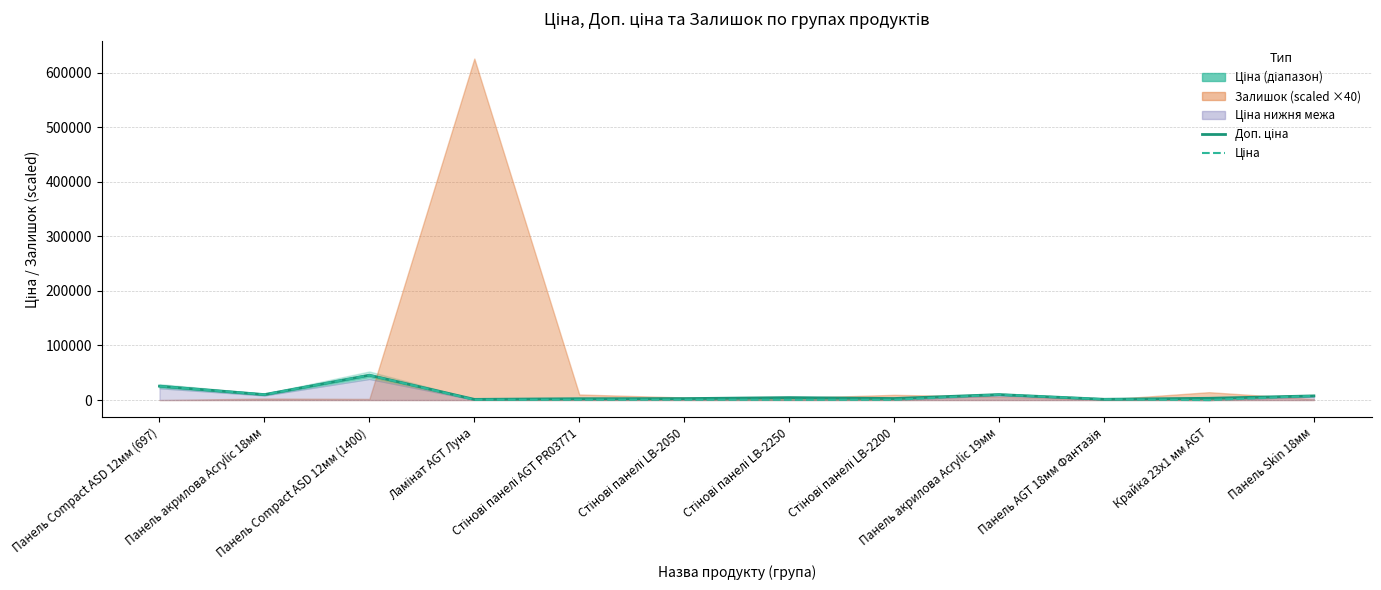

In Ціна, how many points are higher than both neighbors (excluding endpoints)?

3